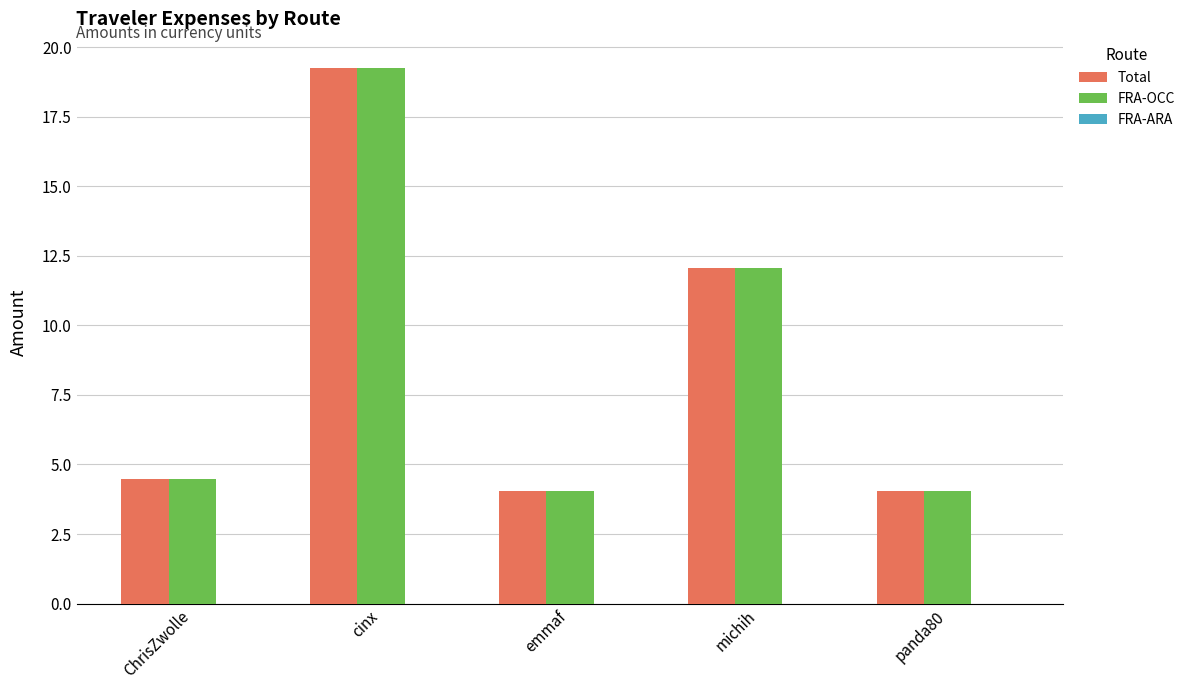

Where is FRA-OCC nearest to the value 11?

michih